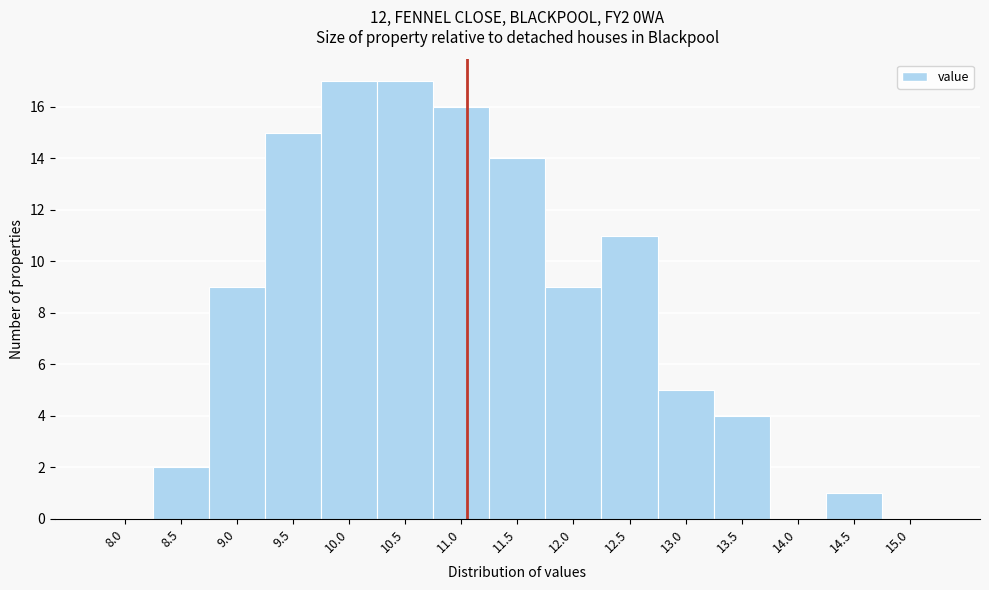

Reading left to right, list all the values displayed in this chart.

8.0=0	8.5=2	9.0=9	9.5=15	10.0=17	10.5=17	11.0=16	11.5=14	12.0=9	12.5=11	13.0=5	13.5=4	14.0=0	14.5=1	15.0=0